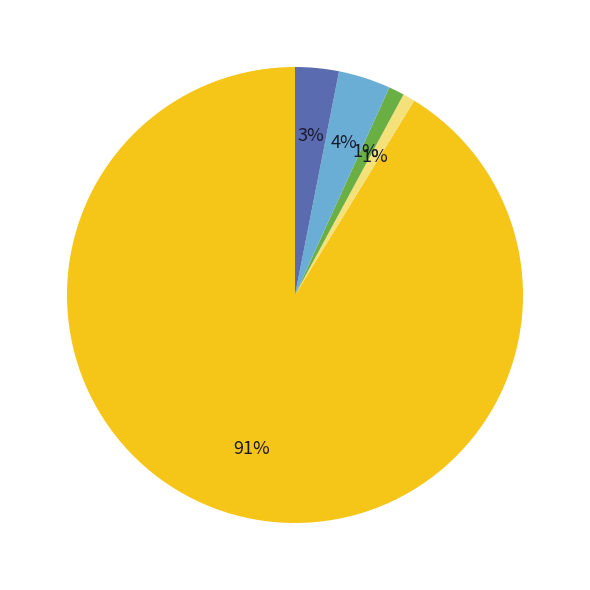

Is there a majority slice in this chart?

Yes